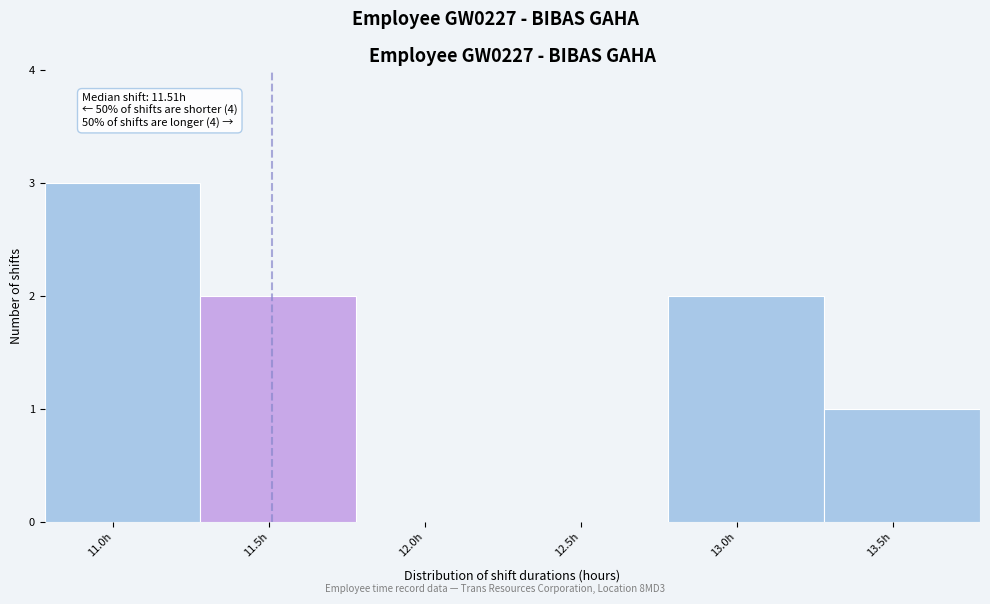

Which range on the x-axis has the tallest bar?

10.78 to 11.28